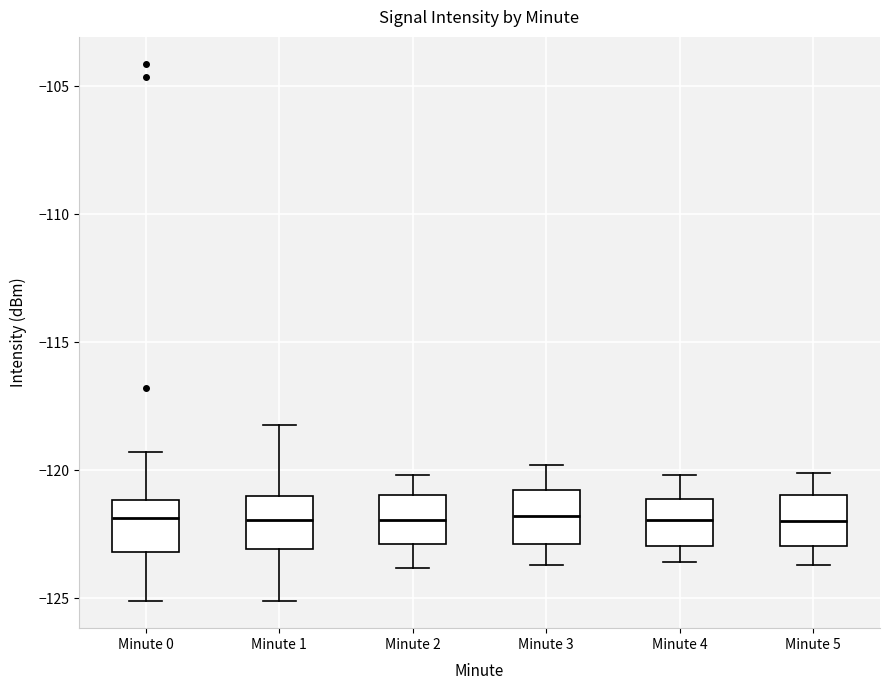

Where does the upper whisker of the box for Minute 1 end on the y-axis? The values are not printed on the chart, so give them approximately, as read against the axis.

-118.0